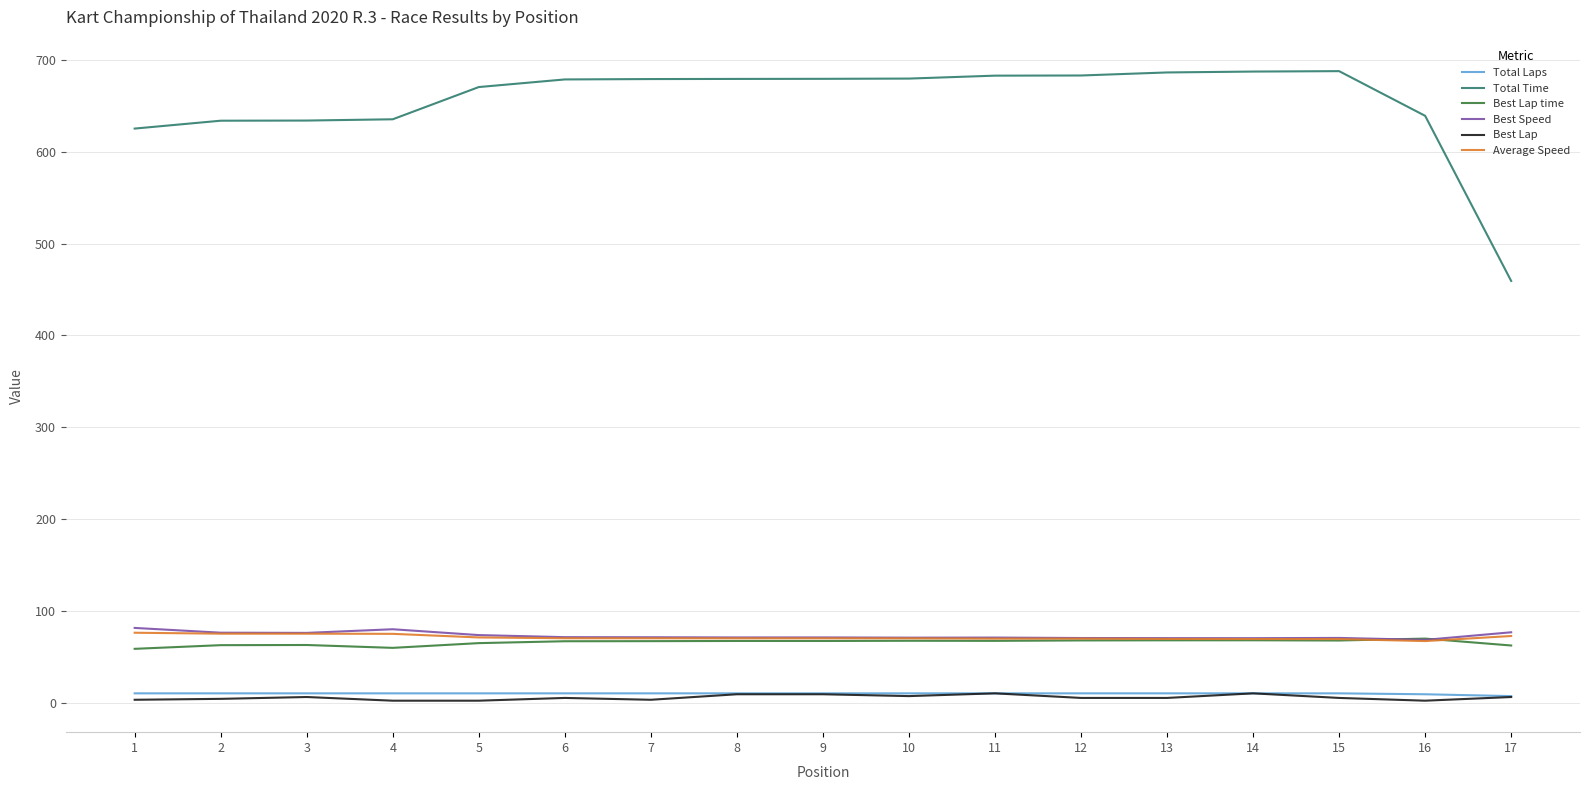

True or false: Best Lap and Average Speed cross at least once.

False